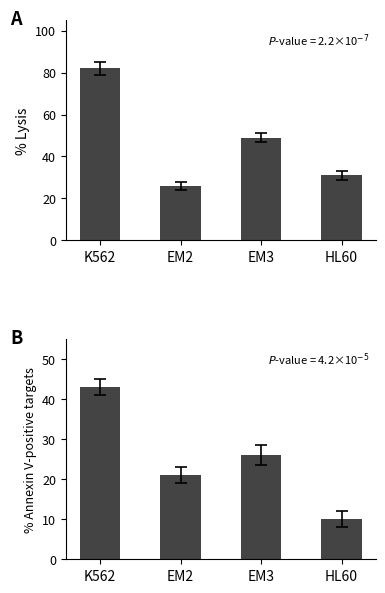

Which category has the lowest value across all series?

HL60